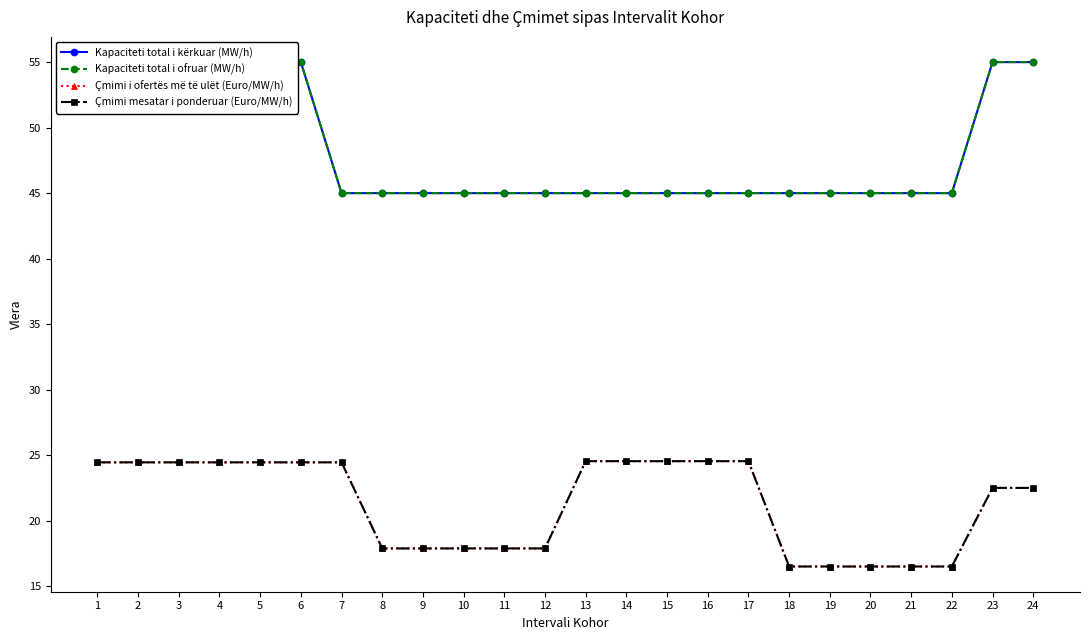

At which label is Çmimi i ofertës më të ulët (Euro/MW/h) closest to 20?

8